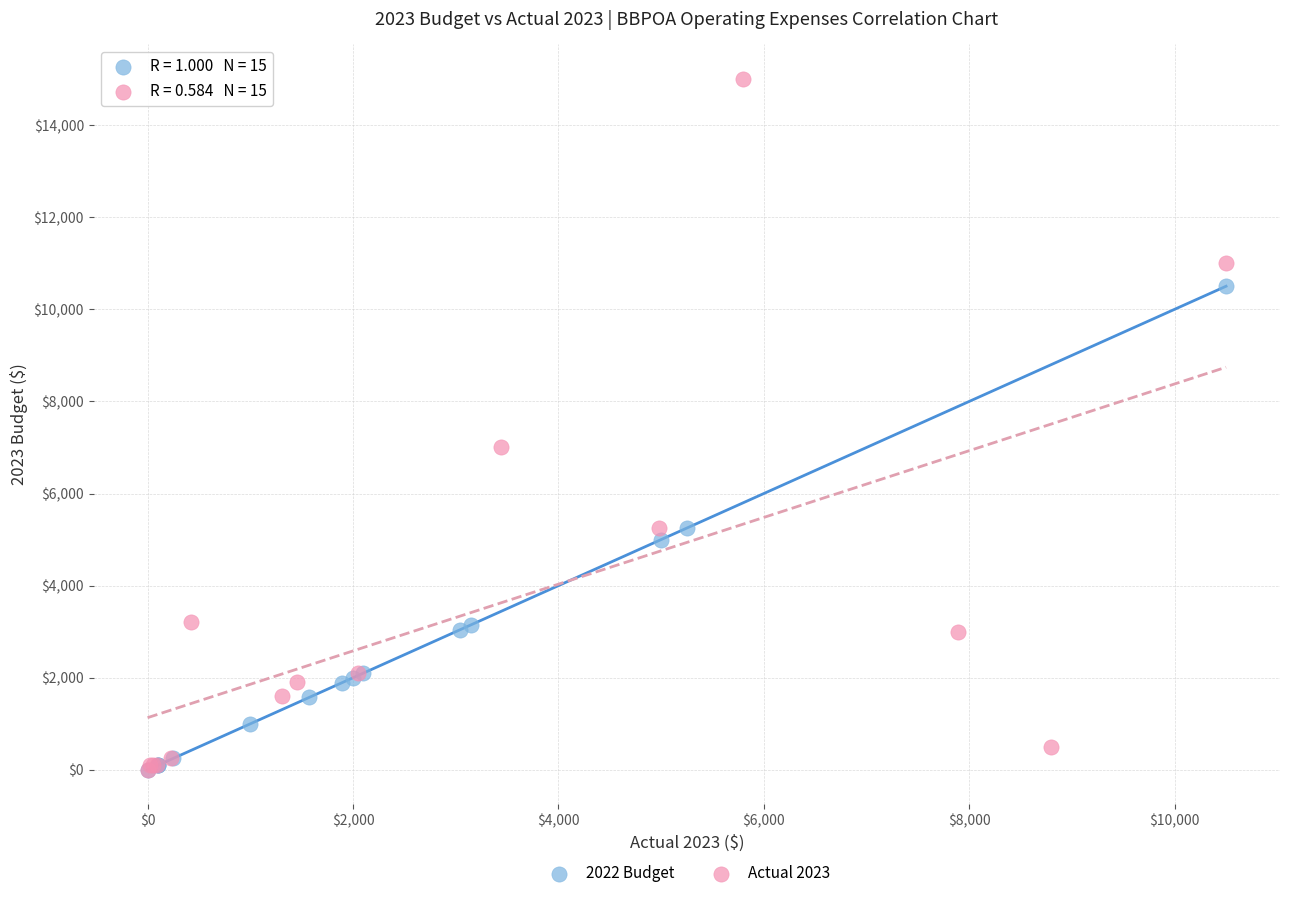

What are all the series names shown in the legend?

2022 Budget, Actual 2023